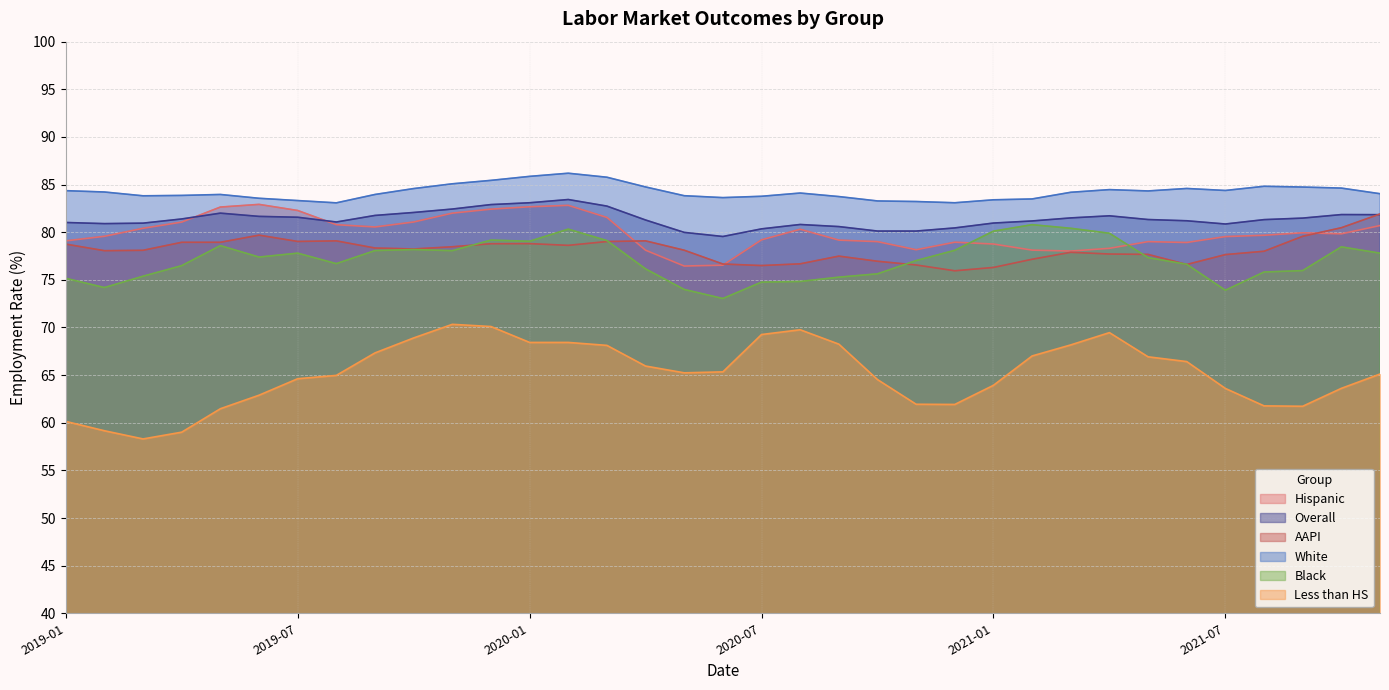

At which label is AAPI closest to 78?

2021-08